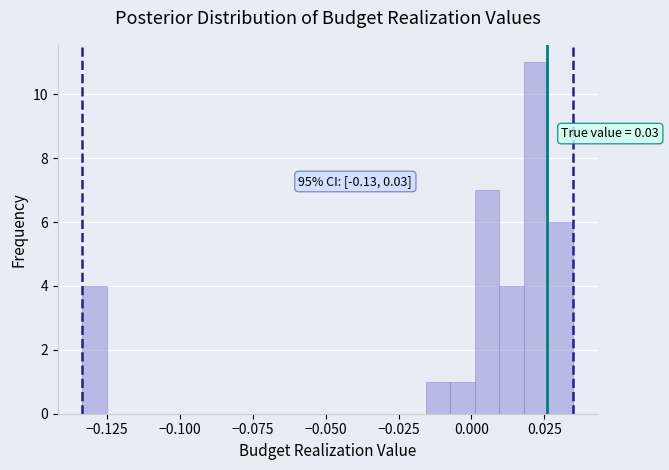

Read against the x-axis, roughly where is the centre of the tallest bar?

0.020